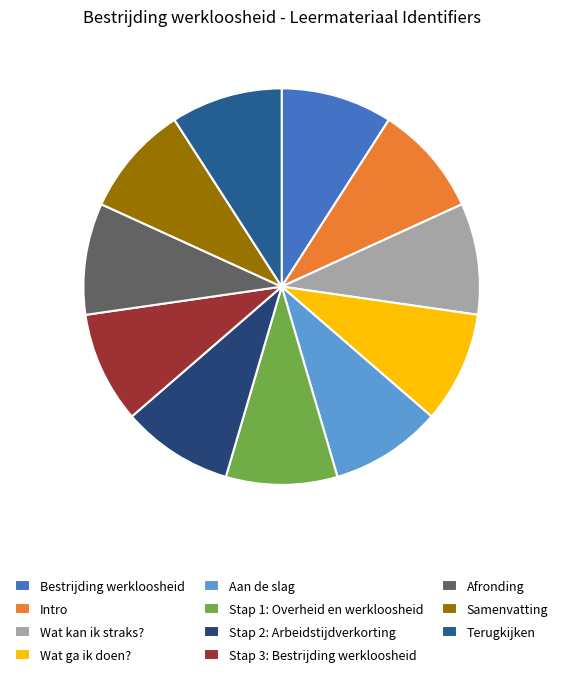

What percentage do Wat kan ik straks? and Wat ga ik doen? together represent?

18.2%